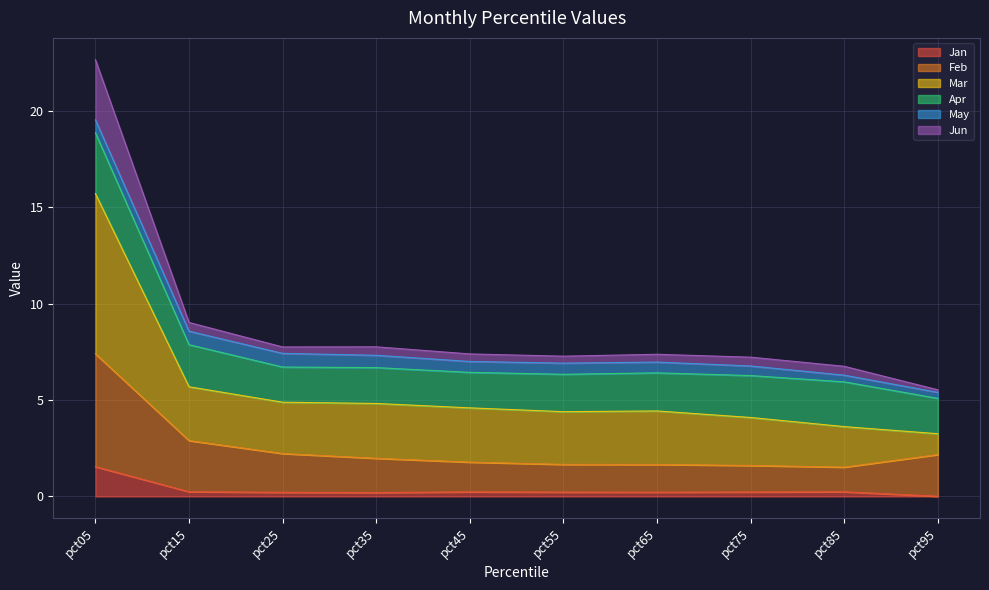

True or false: Feb has a value of 2.2 at pct25.

True